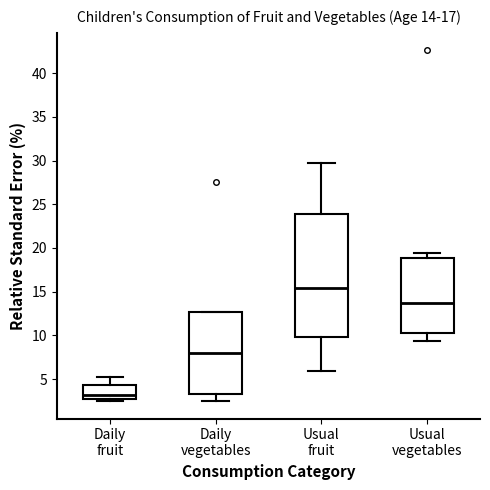

Which box's median line is the lowest?

Daily fruit